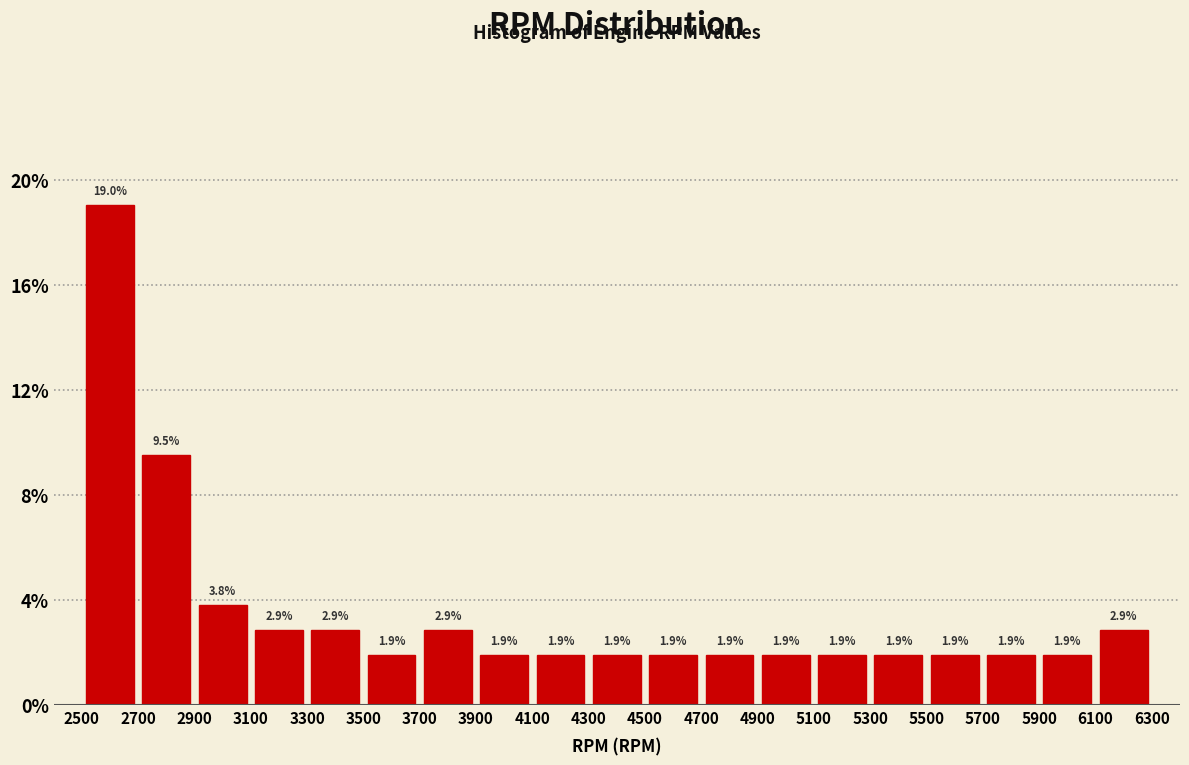

Reading left to right, list every bar in this chart as the range it spans on the x-axis followed by its height.

2500 to 2700: 19.0
2700 to 2900: 9.5
2900 to 3100: 3.8
3100 to 3300: 2.9
3300 to 3500: 2.9
3500 to 3700: 1.9
3700 to 3900: 2.9
3900 to 4100: 1.9
4100 to 4300: 1.9
4300 to 4500: 1.9
4500 to 4700: 1.9
4700 to 4900: 1.9
4900 to 5100: 1.9
5100 to 5300: 1.9
5300 to 5500: 1.9
5500 to 5700: 1.9
5700 to 5900: 1.9
5900 to 6100: 1.9
6100 to 6300: 2.9